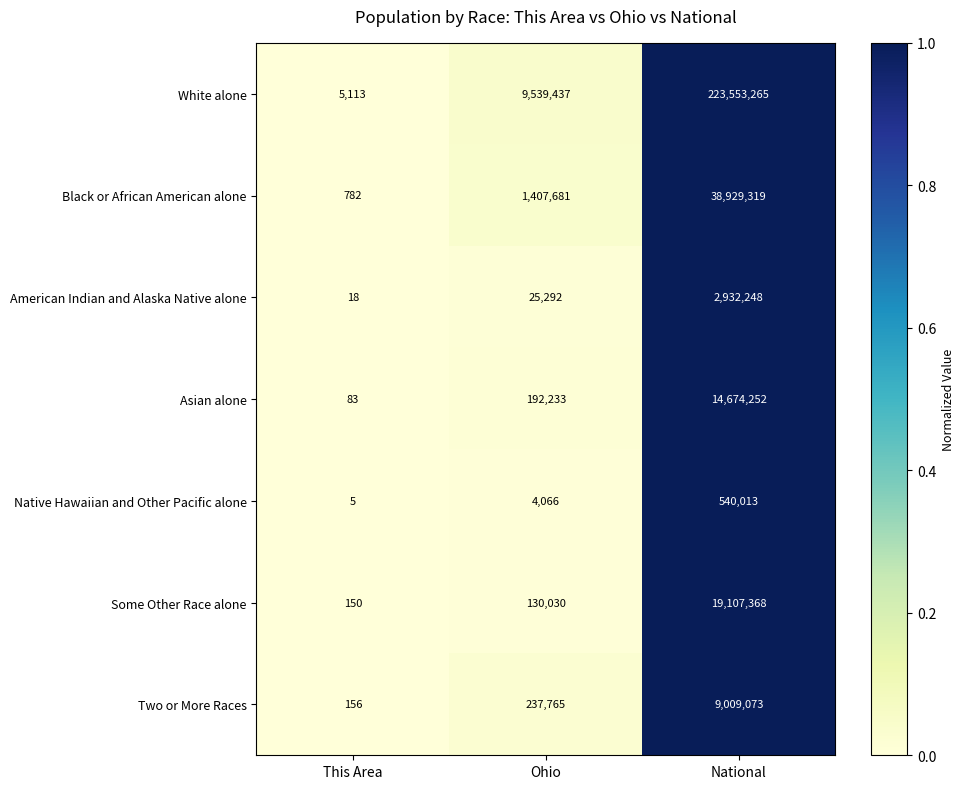

The Two or More Races series shows 15108940 at National. True or false?

False